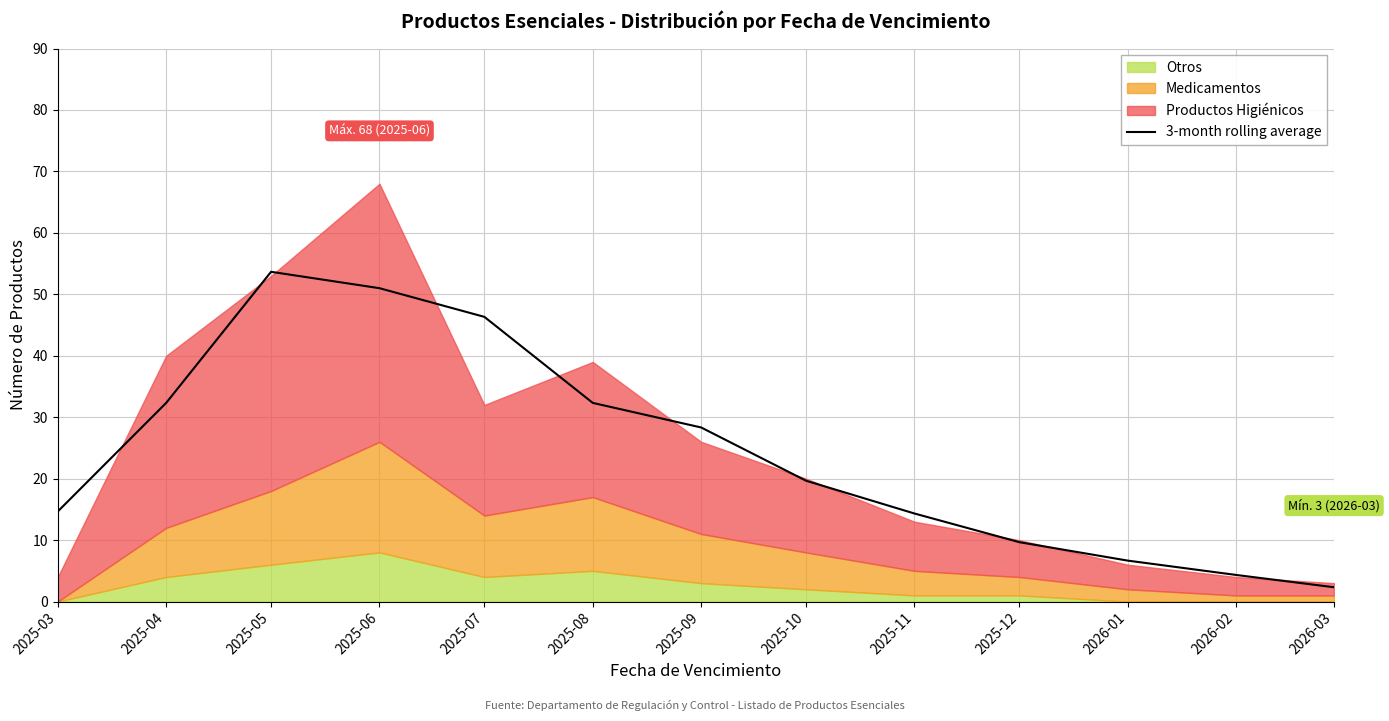

How many interior local peaks (higher than both neighbors) does the data have?

1